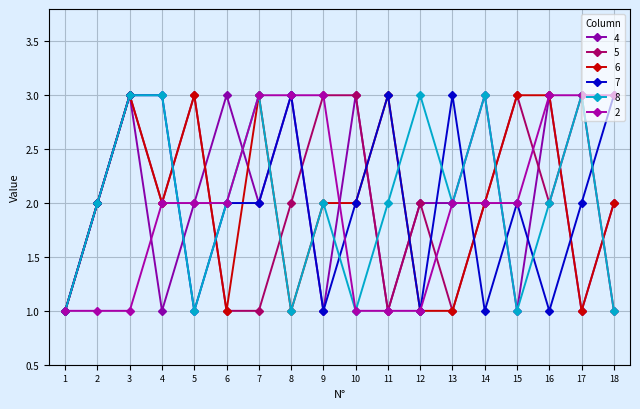

How many interior local peaks does the 8 series have?

5